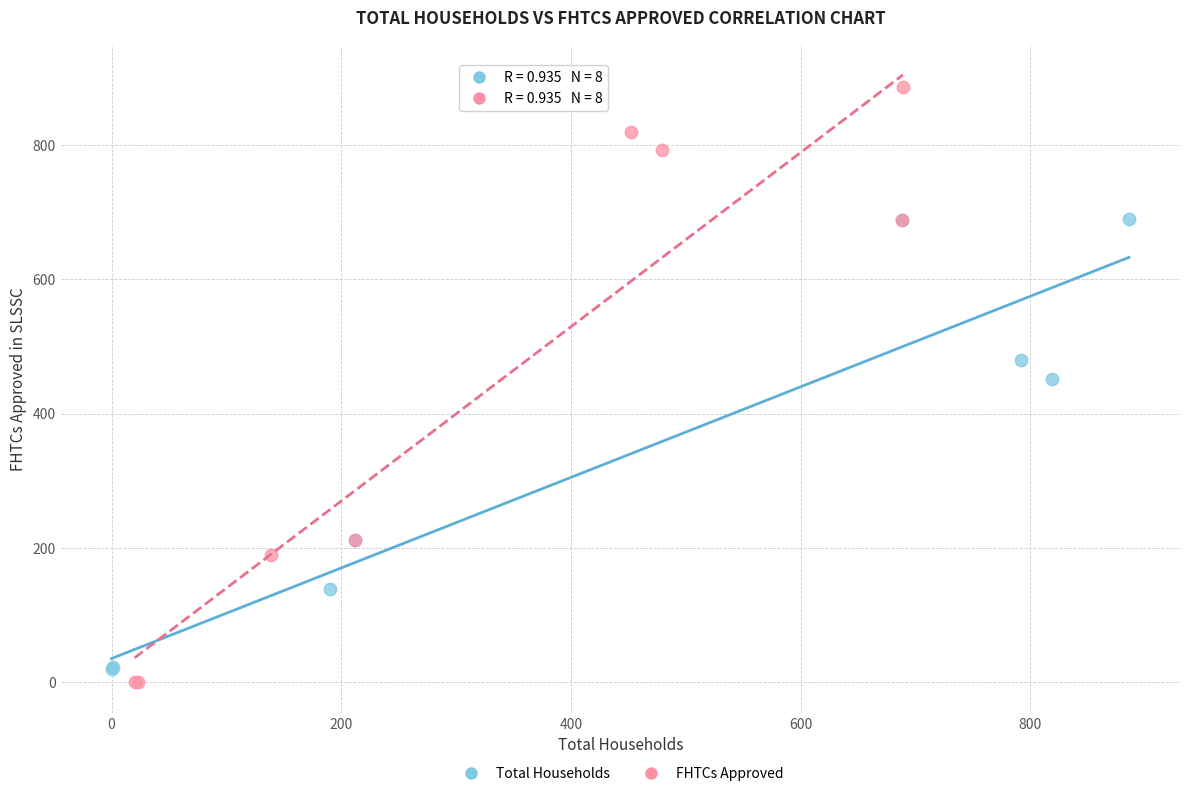

Which series contains the lowest Y value?

FHTCs Approved